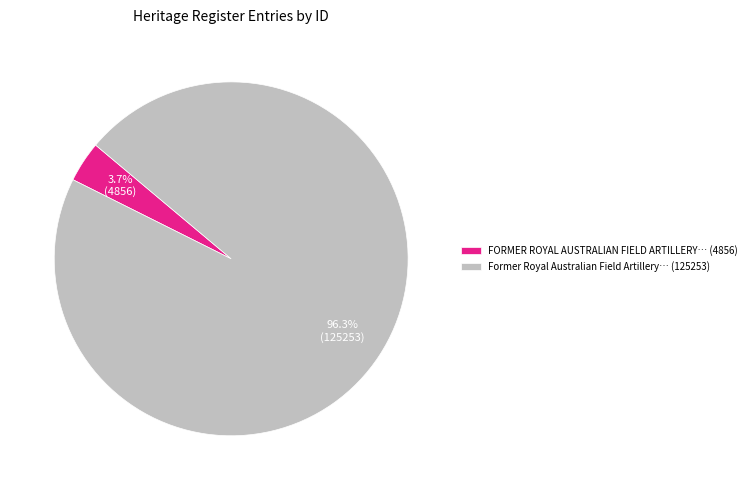

Rank the categories by value from highest to lowest.

Former Royal Australian Field Artillery… (125253), FORMER ROYAL AUSTRALIAN FIELD ARTILLERY… (4856)